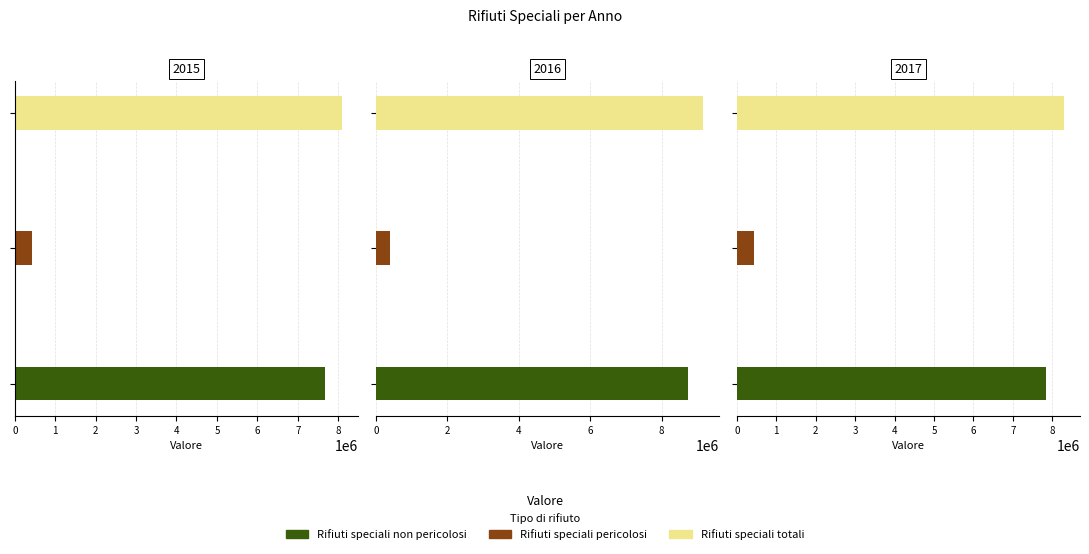

What is the approximate value of Rifiuti speciali pericolosi at 2015?

421962